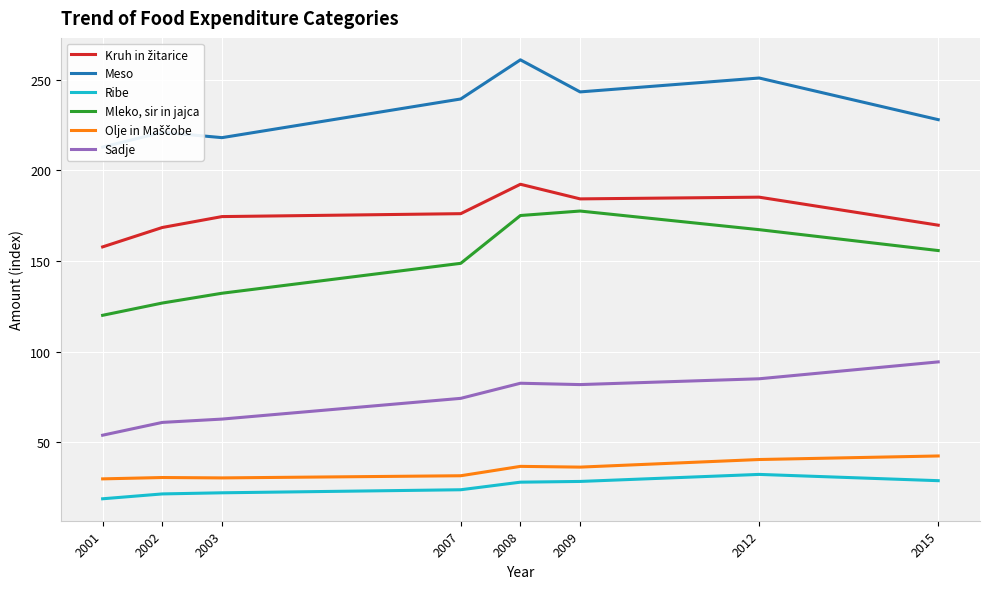

Count the number of data series in this chart.

6